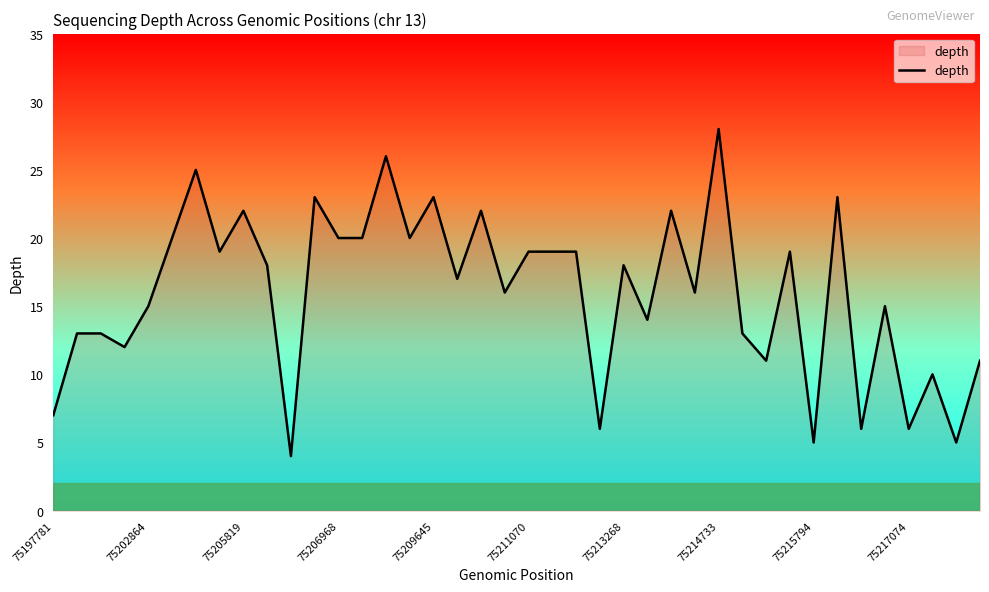

What is the maximum value shown in the chart?

28